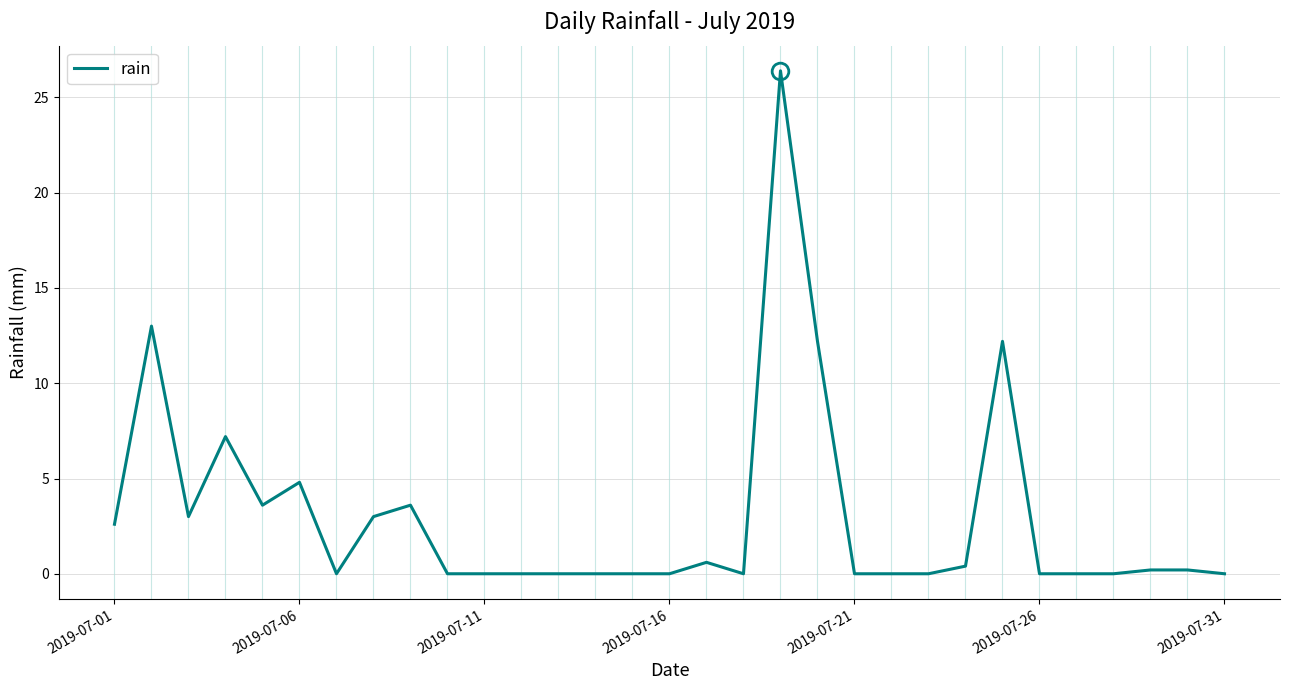

The value at 2019-07-06 is 4.8. True or false?

True